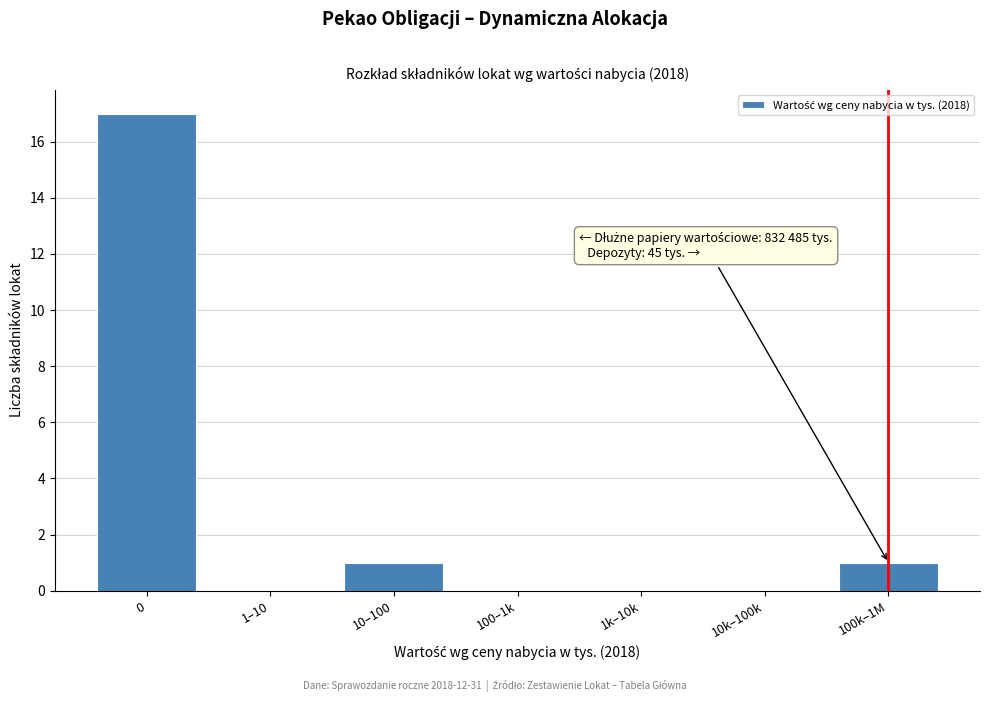

Reading left to right, list all the values displayed in this chart.

0=17	1–10=0	10–100=1	100–1k=0	1k–10k=0	10k–100k=0	100k–1M=1